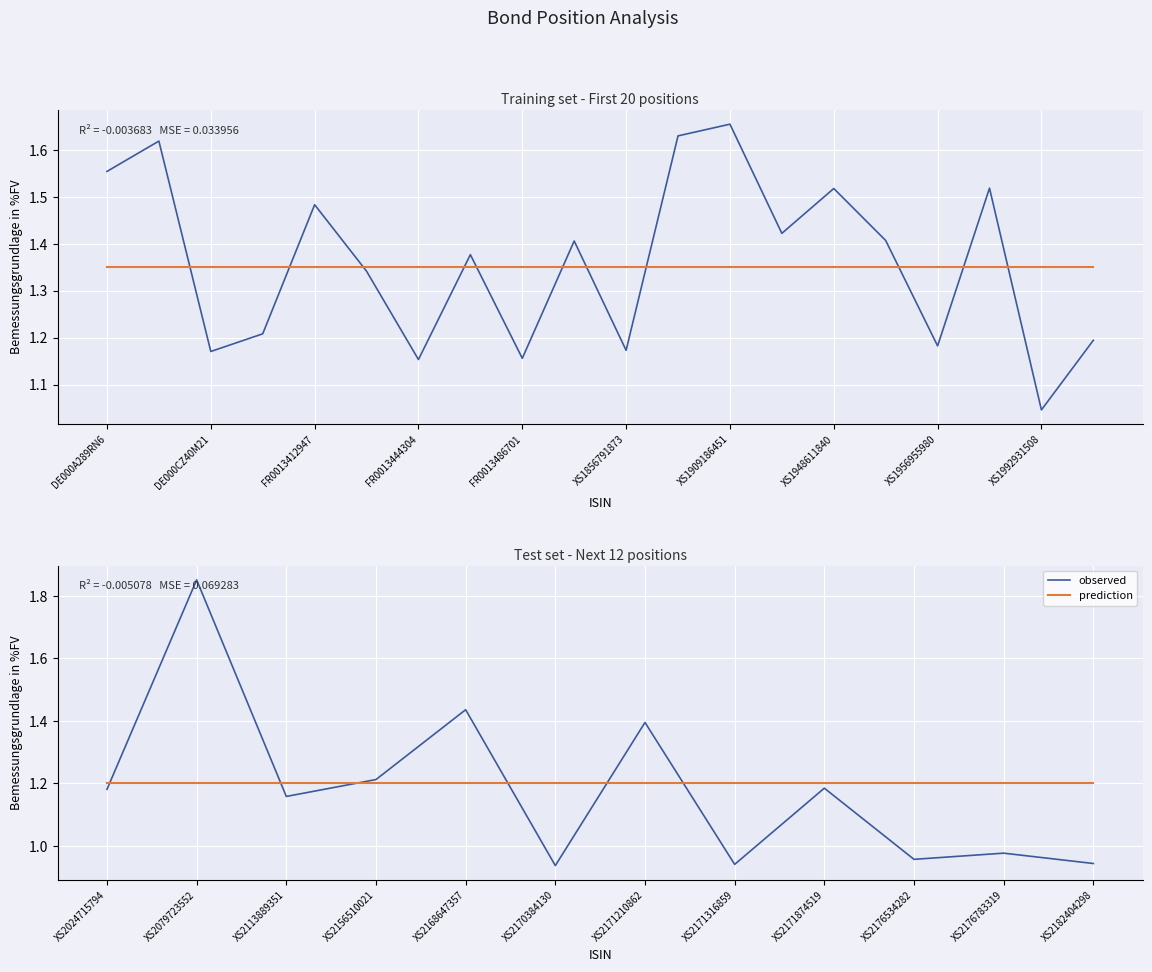

Which series ends up on top after the final intersection of prediction and observed?

prediction